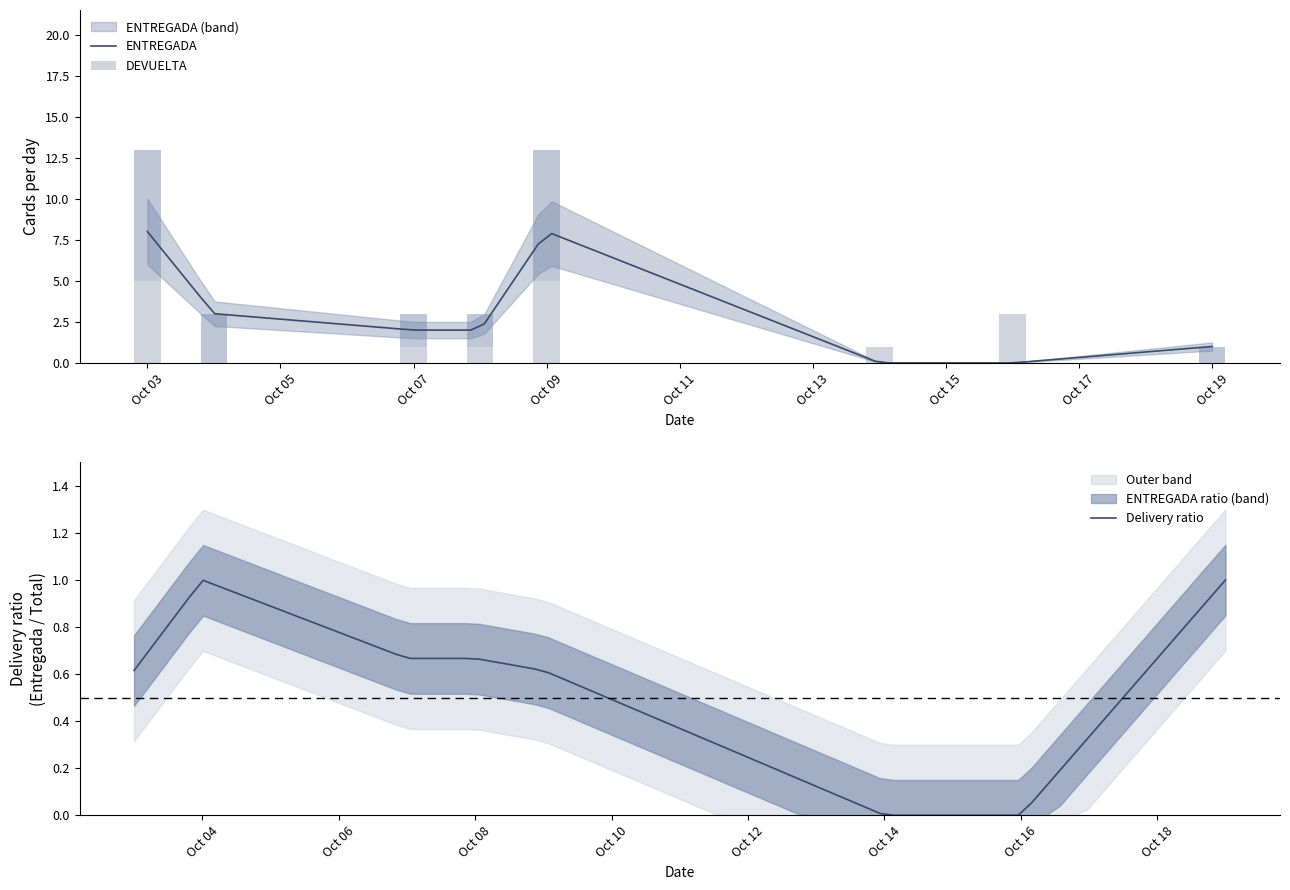

Between 2019-10-04 and 2019-10-08, which series saw the biggest shift?

ENTREGADA